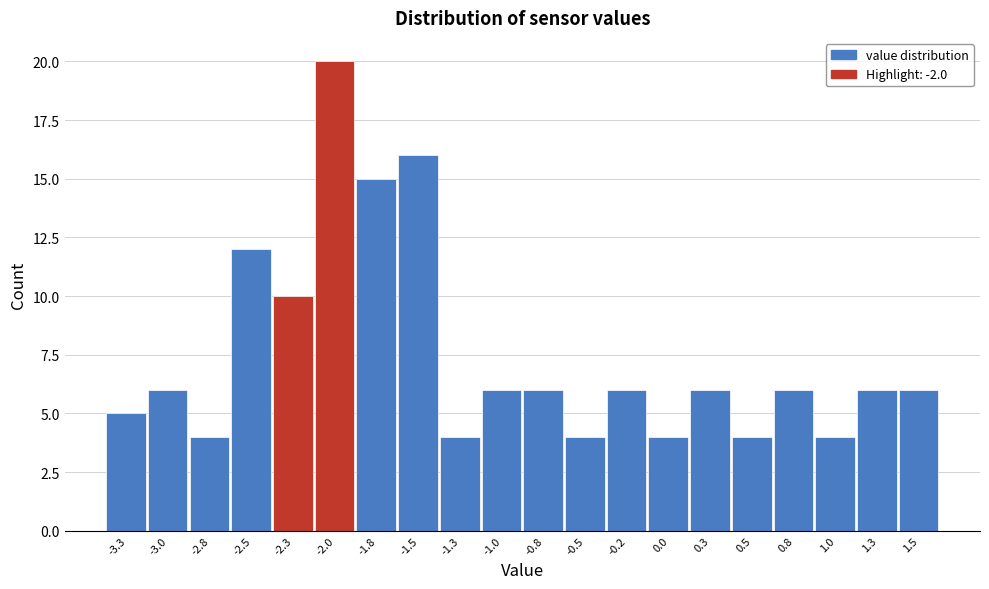

Reading left to right, extract all data points from this chart.

5	6	4	12	10	20	15	16	4	6	6	4	6	4	6	4	6	4	6	6